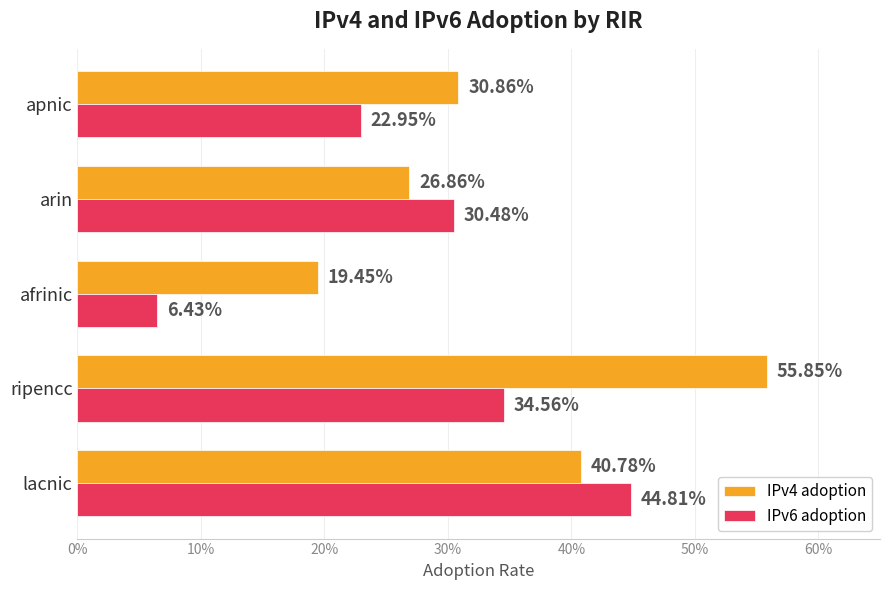

At how many categories does at least one series exceed 0?

5